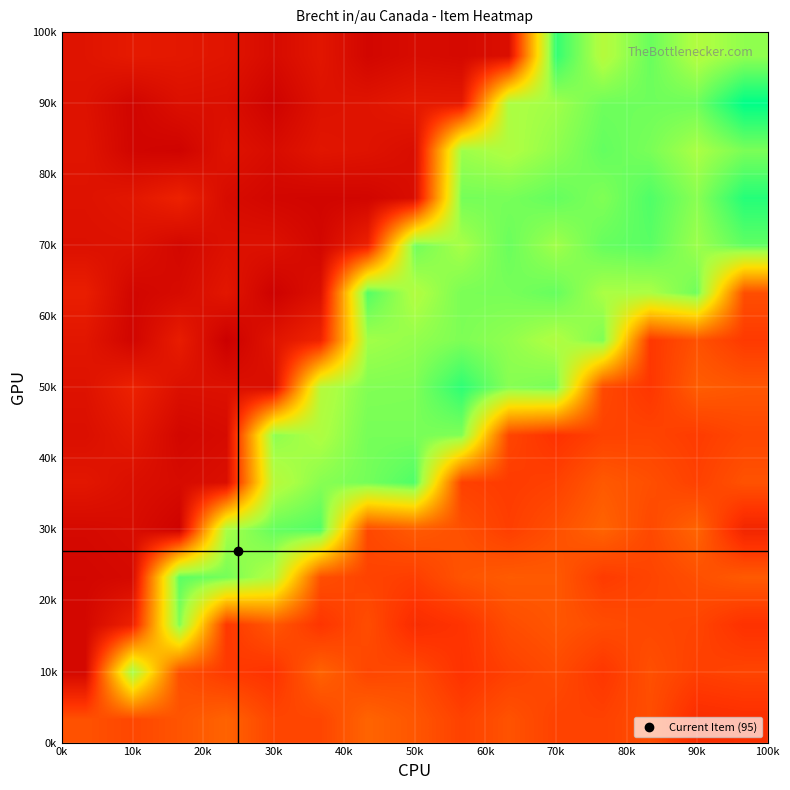

At which category is the sum across all series the highest?

70k